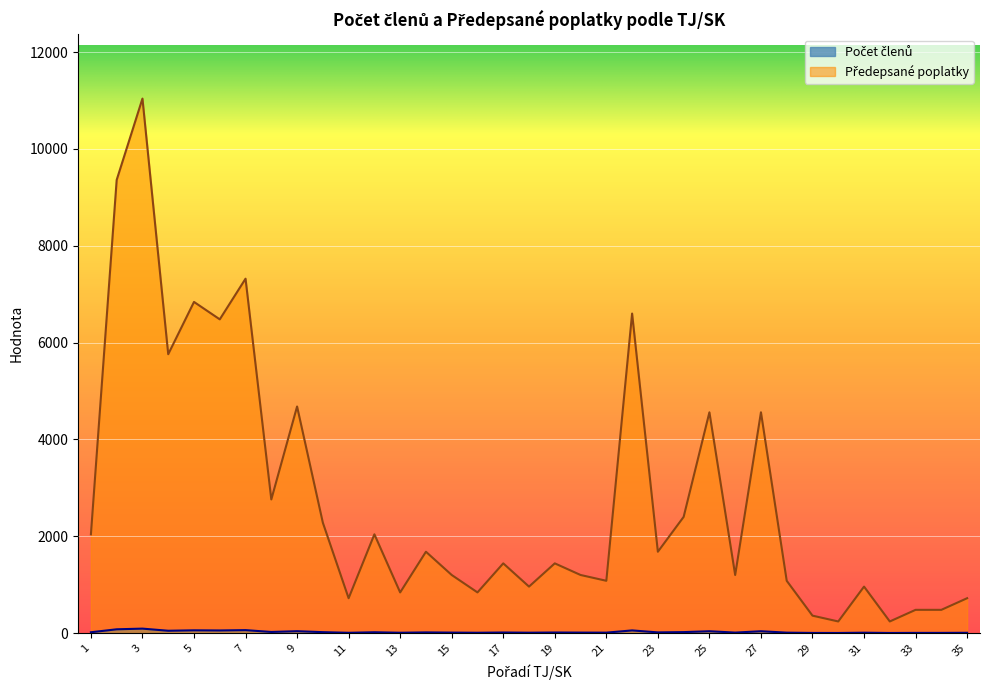

What is the difference between the highest and lowest values at 7?

7259